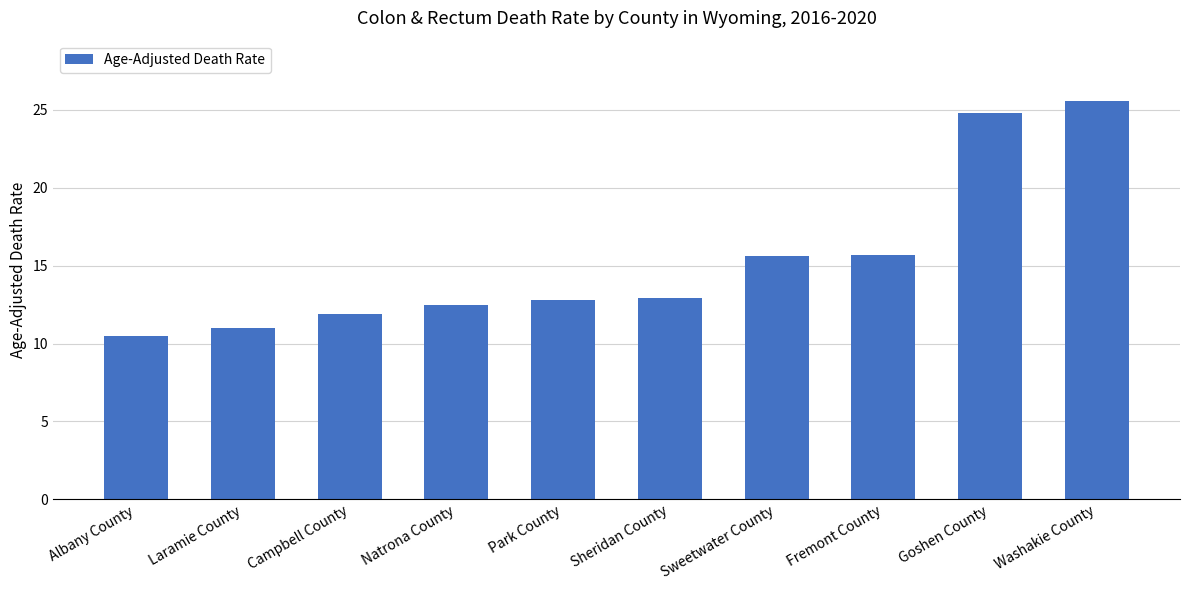

At which category does the chart reach its minimum across all series?

Albany County